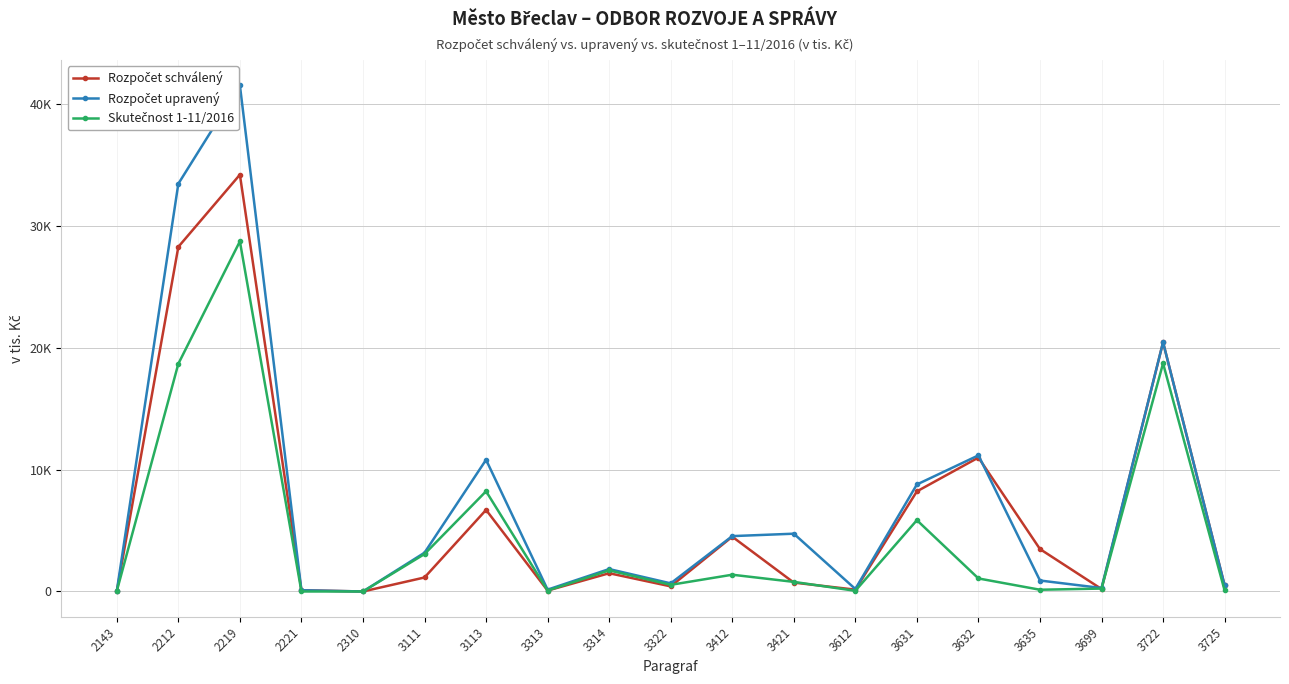

Which series changed the most between 3421 and 3699?

Rozpočet upravený